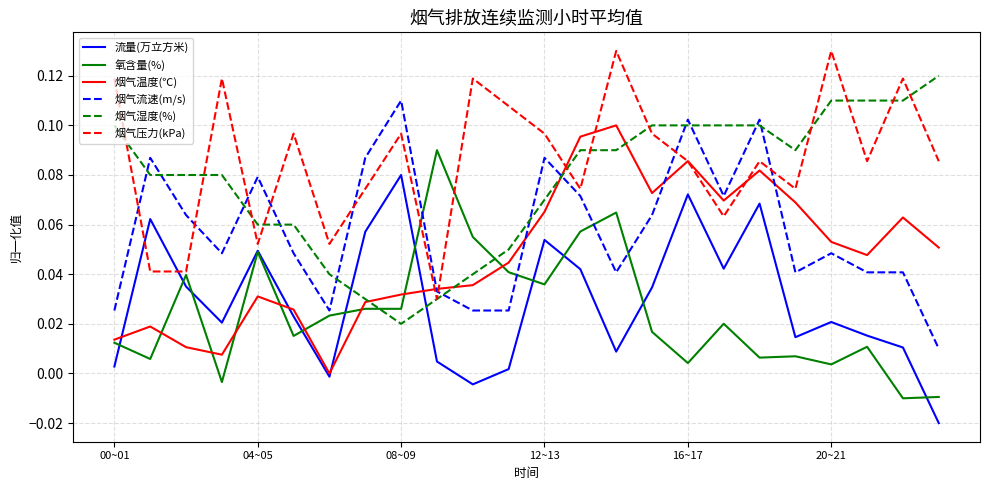

Rank the series by their maximum value, from highest to lowest.

烟气压力(kPa), 烟气湿度(%), 烟气流速(m/s), 烟气温度(℃), 氧含量(%), 流量(万立方米)